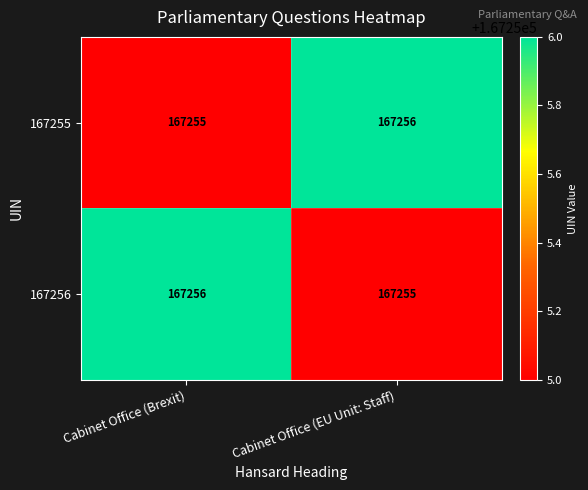

Where is 167255 nearest to the value 167255?

Cabinet Office (Brexit)